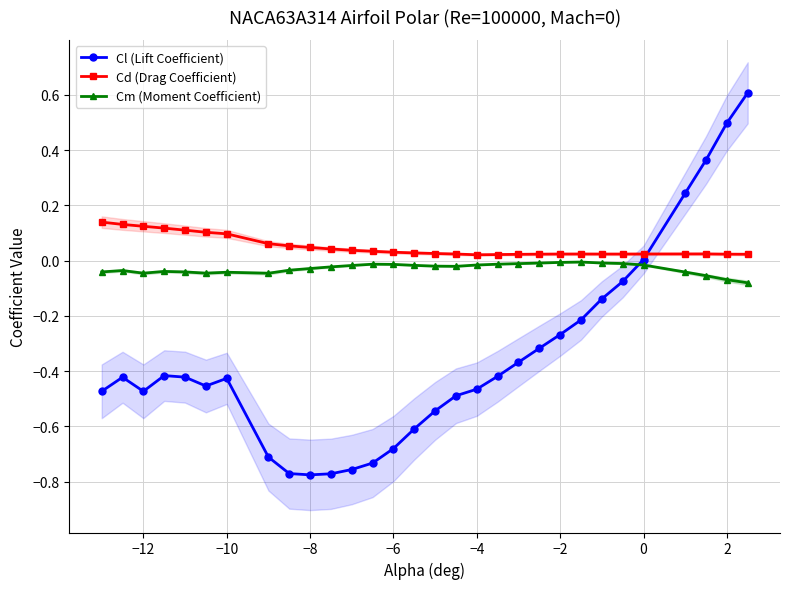

Which series has the largest total across all categories?

Cd (Drag Coefficient)